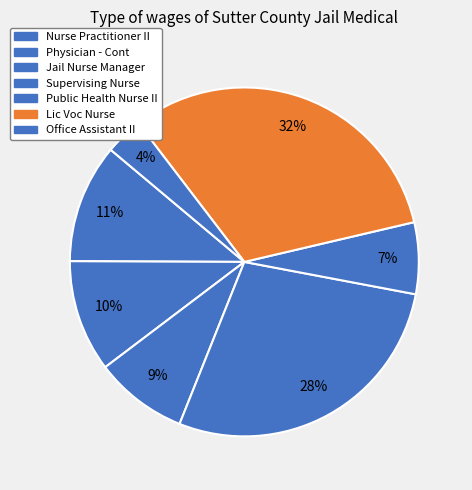

How many segments does this pie chart have?

7